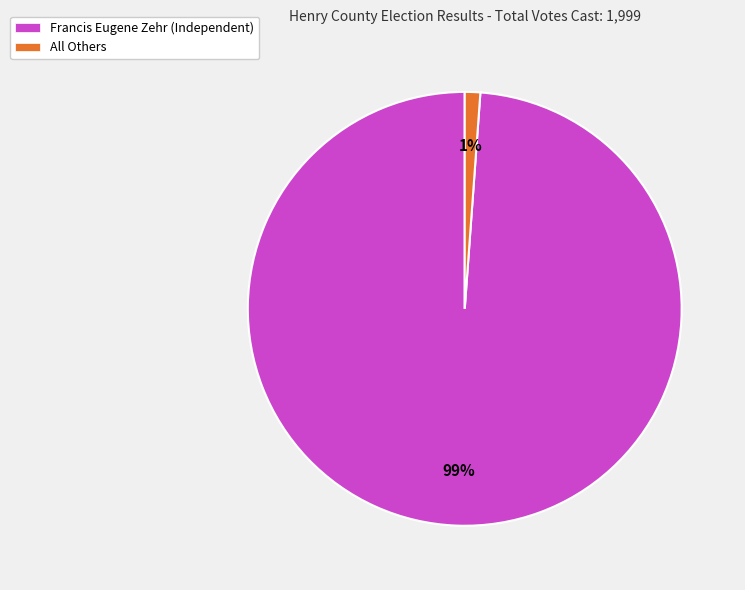

Rank the categories by value from highest to lowest.

Francis Eugene Zehr (Independent), All Others